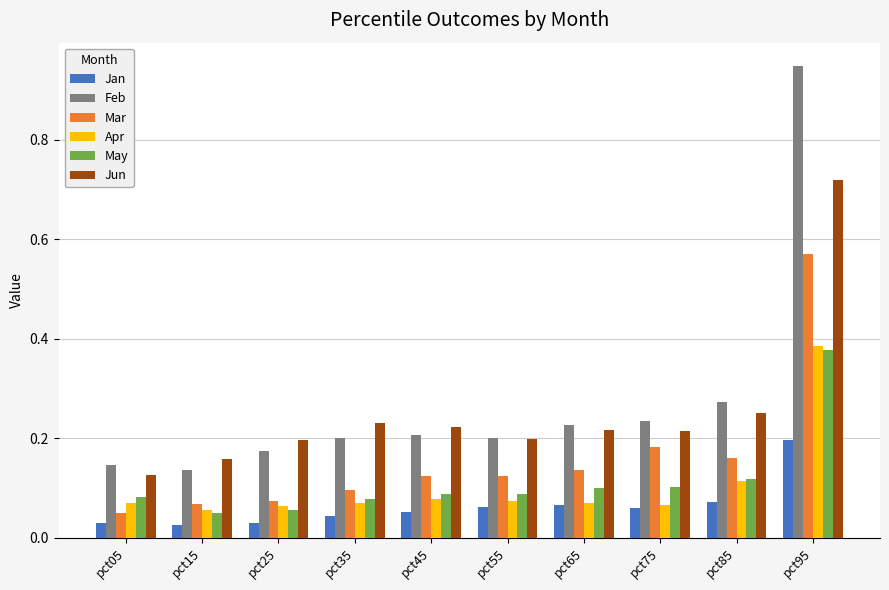

What is the sum of all Mar values?

1.6